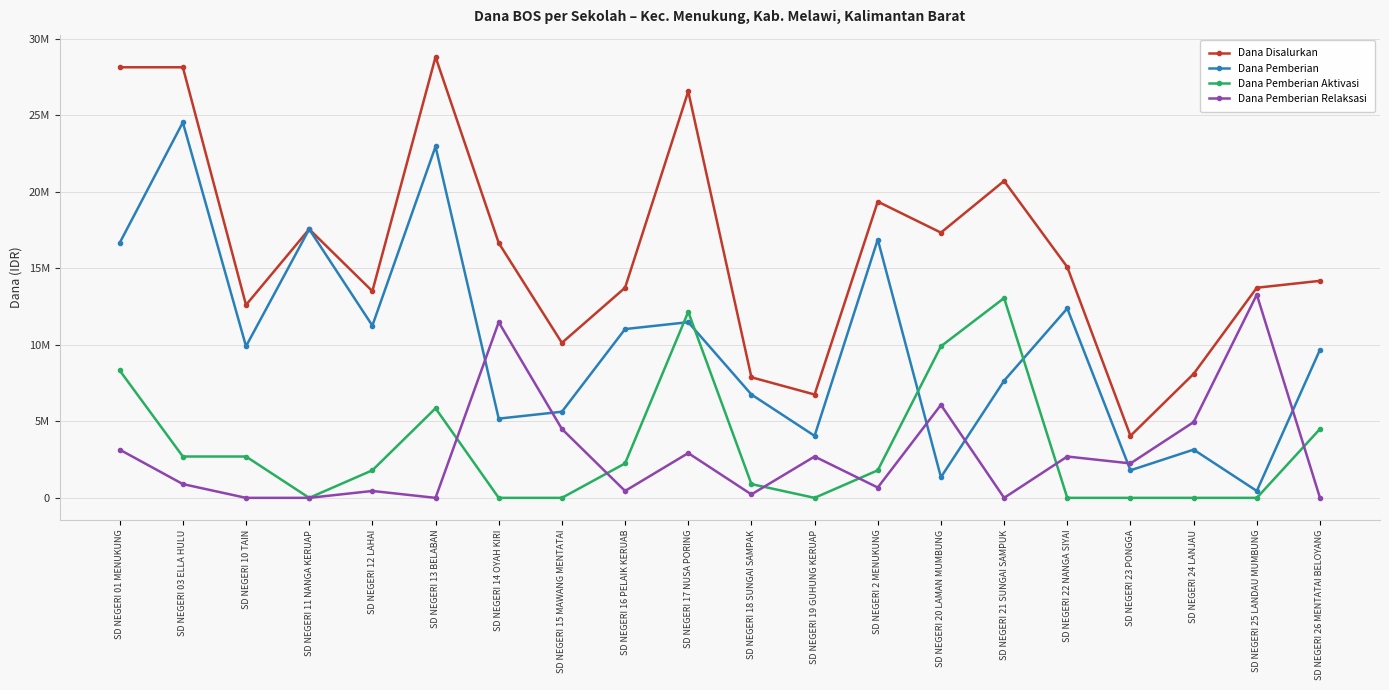

What are all the series names shown in the legend?

Dana Disalurkan, Dana Pemberian, Dana Pemberian Aktivasi, Dana Pemberian Relaksasi